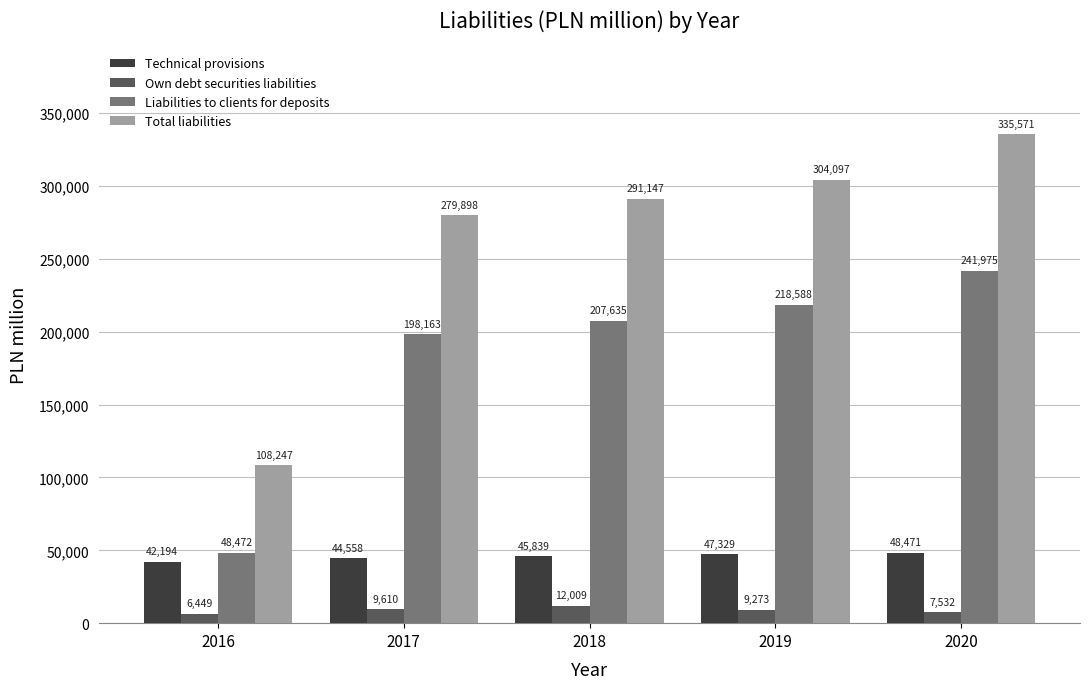

List the labels in order of Technical provisions value, smallest first.

2016, 2017, 2018, 2019, 2020